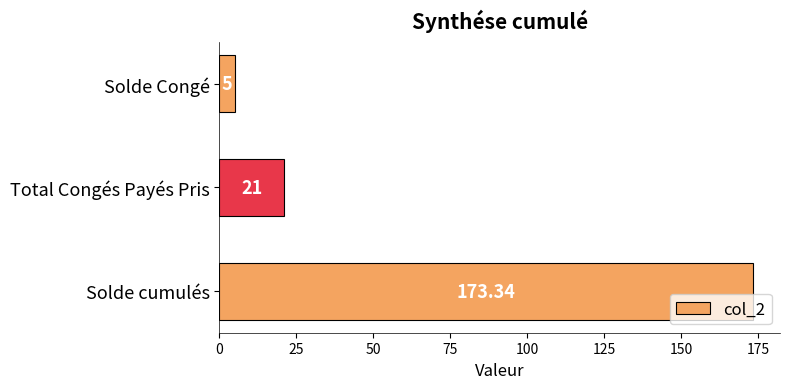

Which category has the highest value across all series?

Solde cumulés